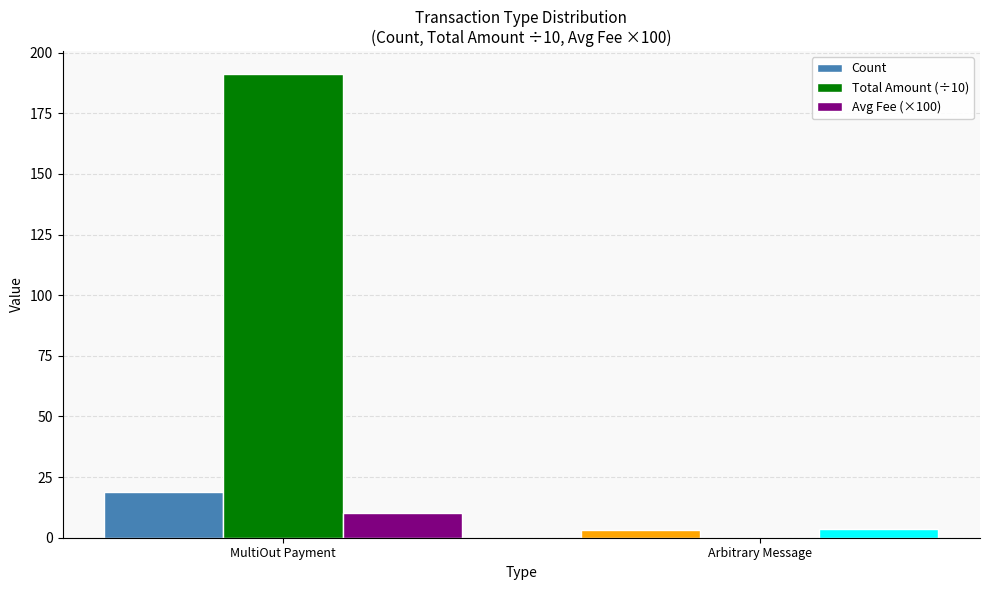

Which series changed the most between MultiOut Payment and Arbitrary Message?

Total Amount (÷10)